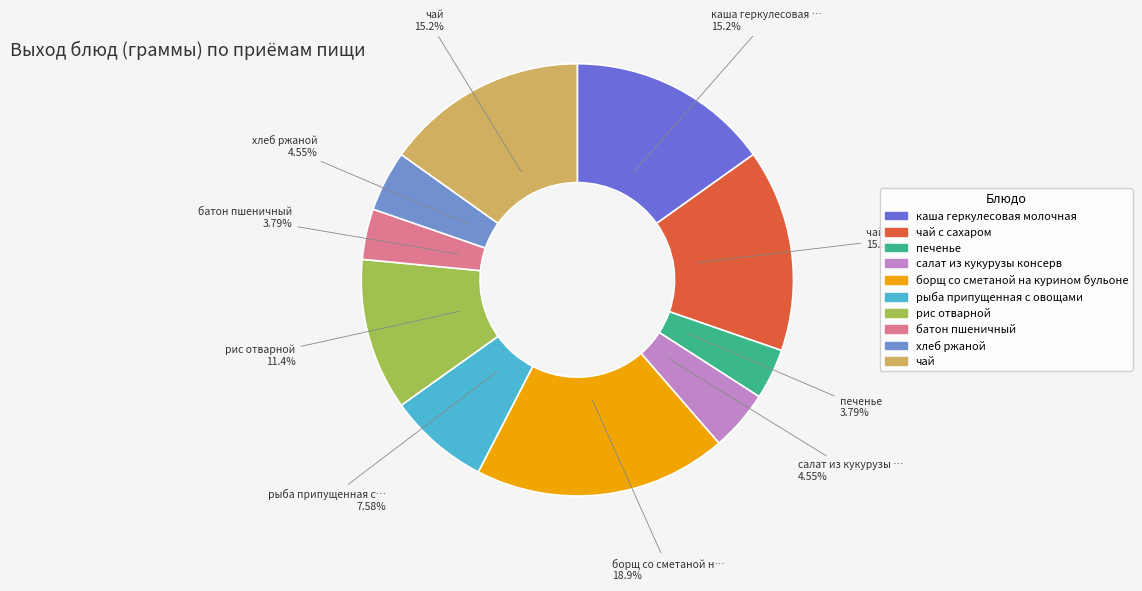

True or false: чай с сахаром accounts for 15% of the total.

True